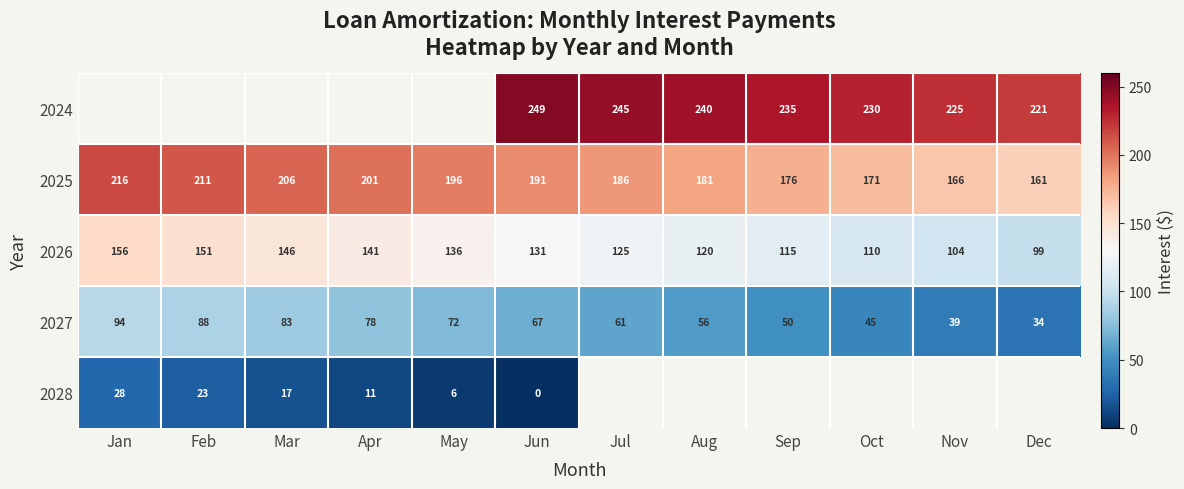

At which label does 2025 reach its minimum?

Dec